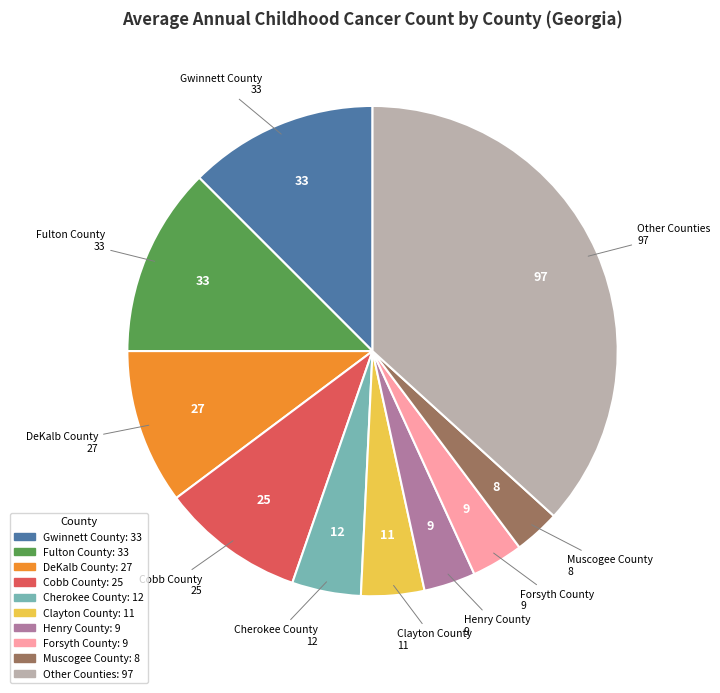

Does any single category account for the majority?

No